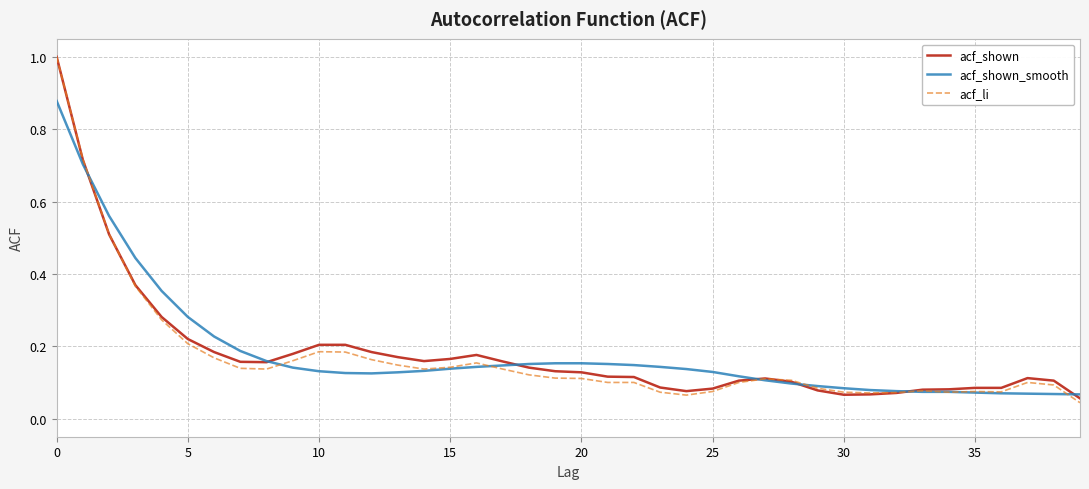

How many times do acf_shown_smooth and acf_li cross each other?

9